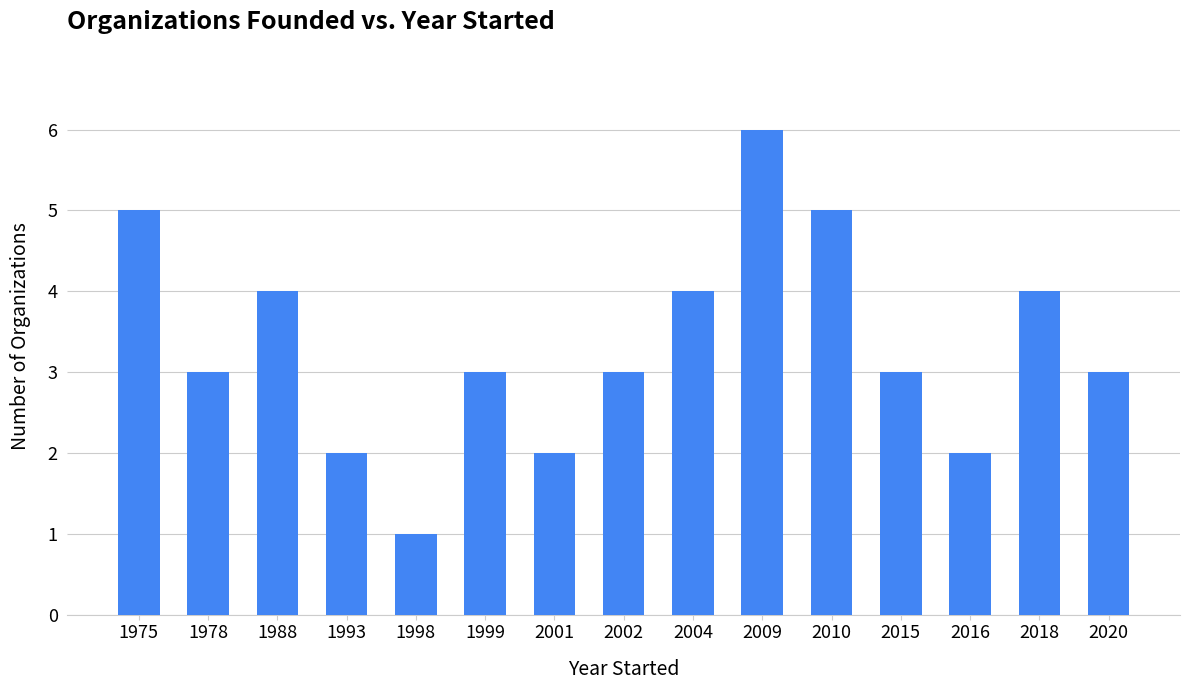

Which label corresponds to the largest value in the chart?

2009